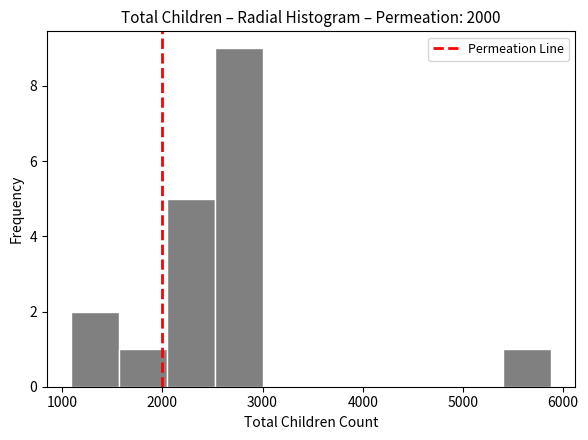

Reading left to right, transcribe this chart: for each bar, give the range it covers on the x-axis and its height. Neither the bar edges nor the heights are printed on the chart, so give them approximately, as read against the axes.

1100 to 1600: 2
1600 to 2000: 1
2000 to 2500: 5
2500 to 3000: 9
3000 to 3500: 0
3500 to 4000: 0
4000 to 4400: 0
4400 to 4900: 0
4900 to 5400: 0
5400 to 5900: 1